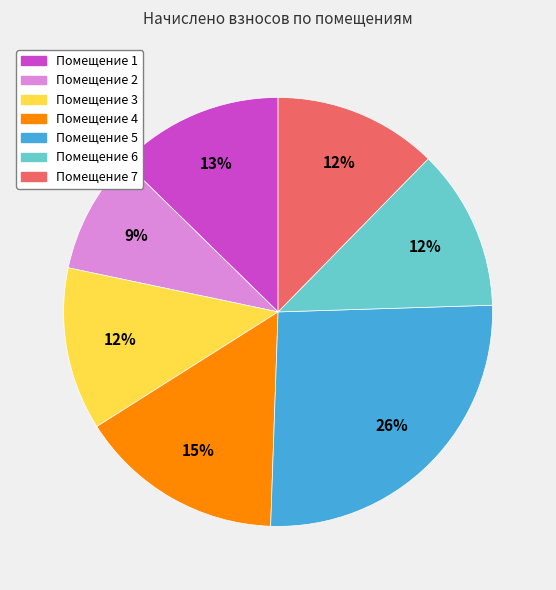

Is there any slice that represents more than half of the pie?

No